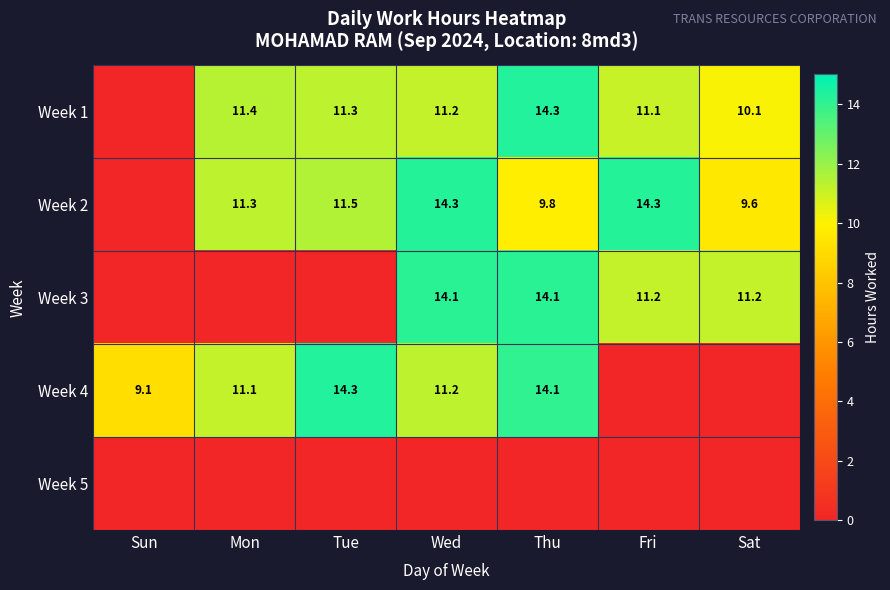

What is the total value across all series at Fri?

36.6